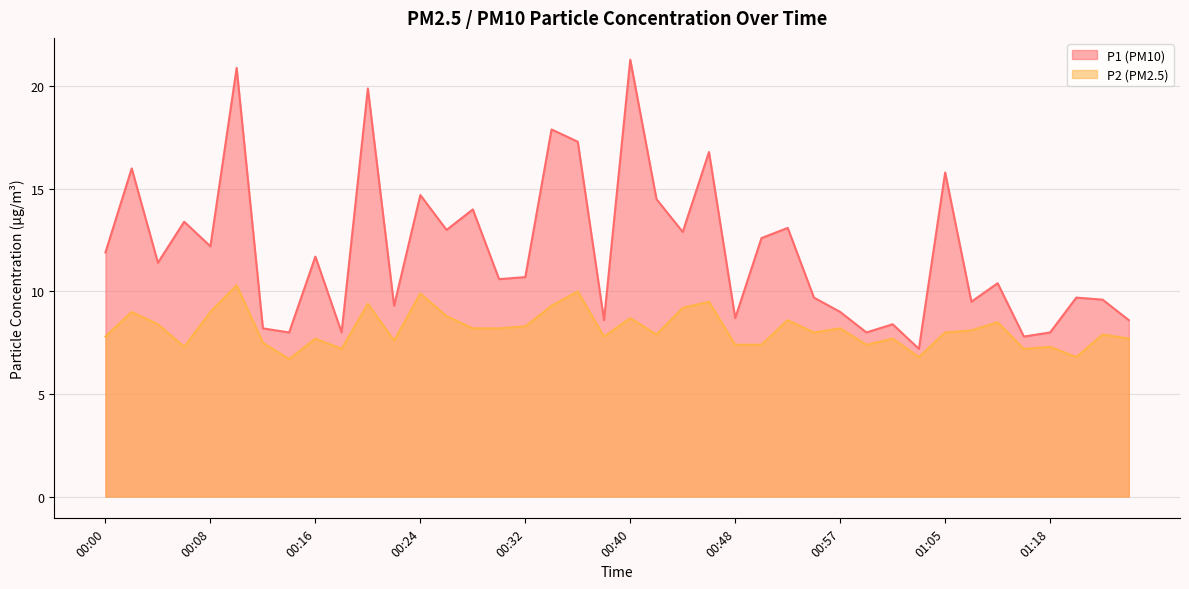

True or false: P2 has more than 1 interior local peaks.

True